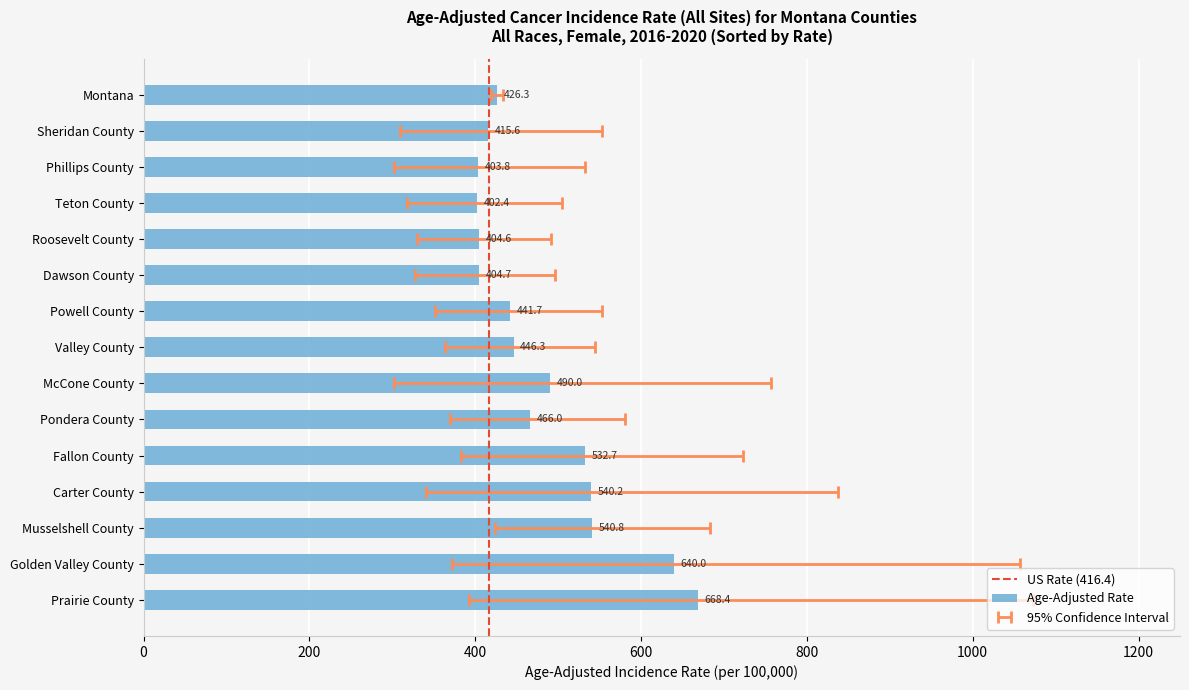

What is the sum of the Age-Adjusted Rate values at Powell County and Teton County?

844.1